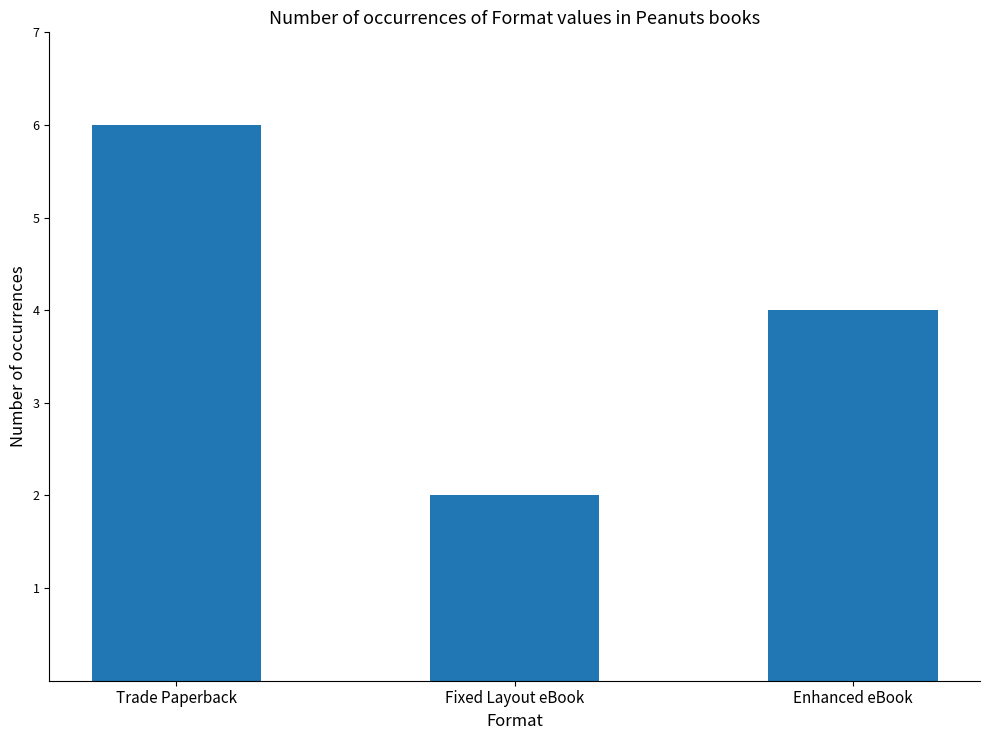

Reading left to right, list all the values displayed in this chart.

Trade Paperback=6	Fixed Layout eBook=2	Enhanced eBook=4